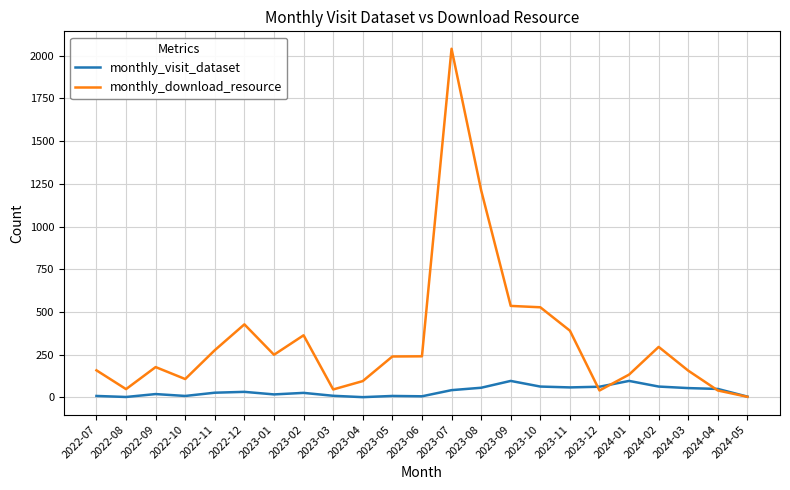

At which category does the chart reach its peak across all series?

2023-07